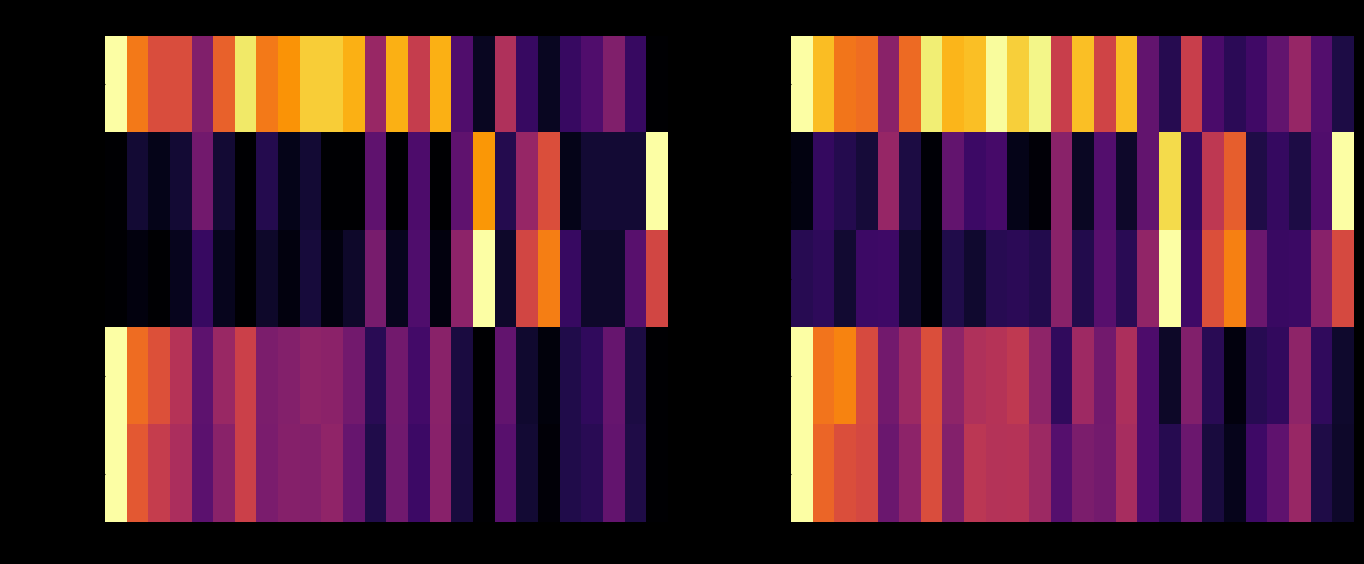

At 2016, list the series in order from largest to smallest.

Pos. Total, Pos. Comarca, Frecuencia, Ratio Comarca, Ratio Total